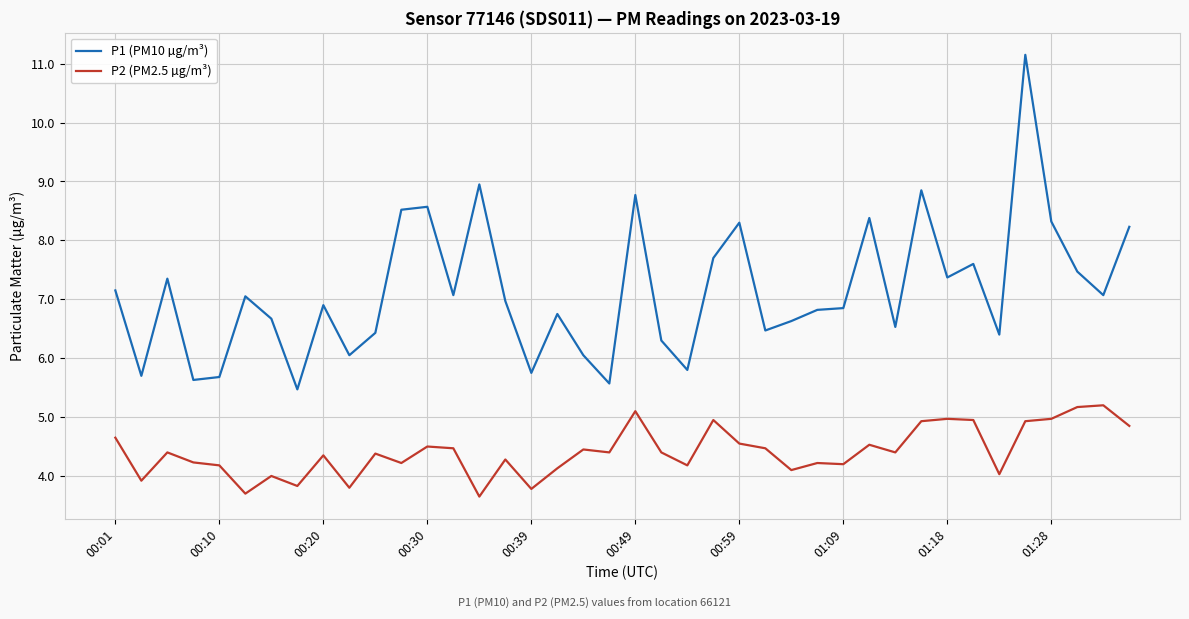

True or false: P2 (PM2.5 µg/m³) and P1 (PM10 µg/m³) cross at least once.

False